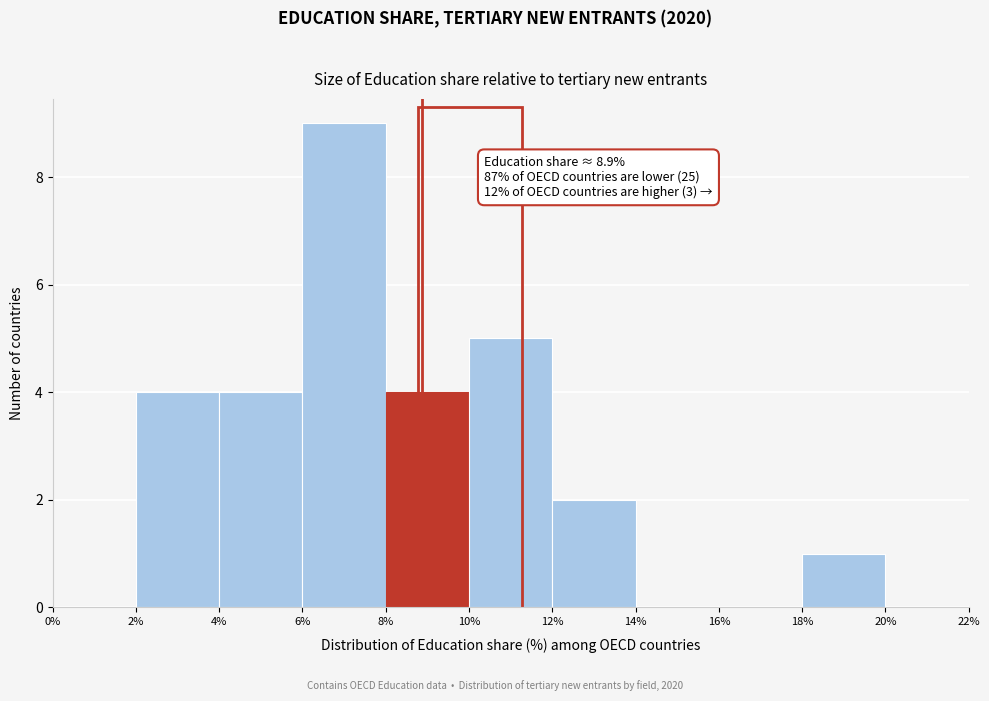

Over which range of the x-axis is the bar tallest?

6% to 8%